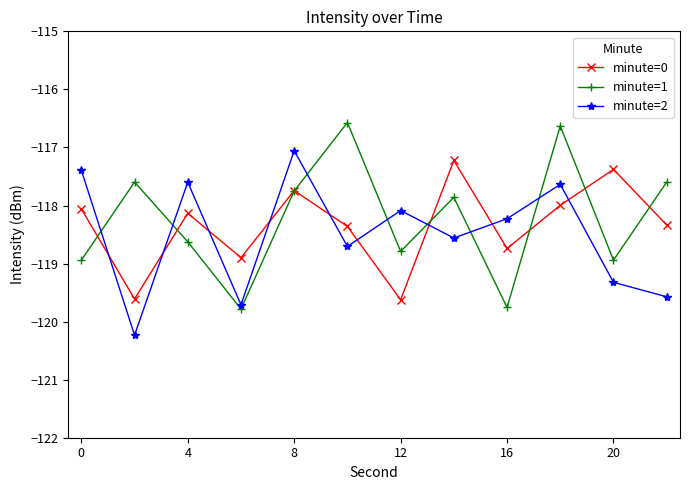

True or false: minute=0 has more than 0 interior local peaks.

True